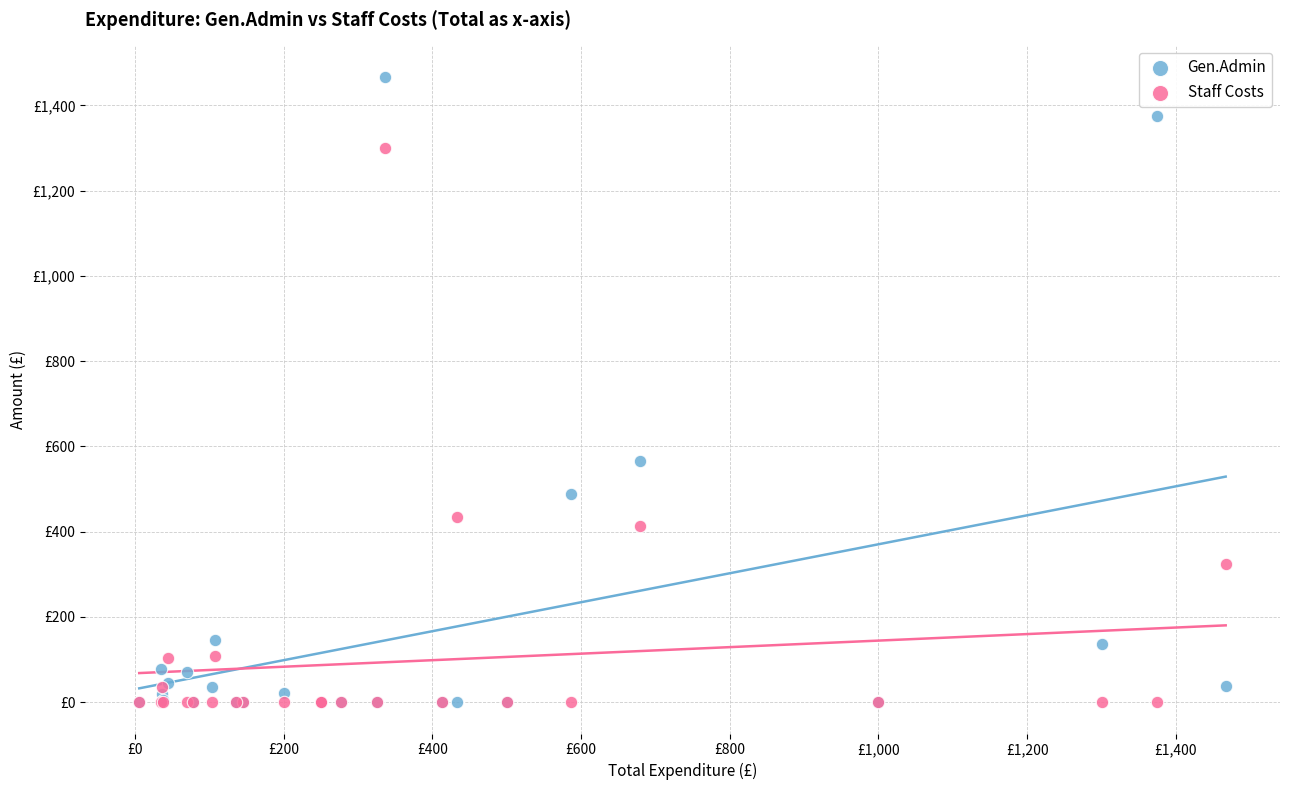

What are all the series names shown in the legend?

Gen.Admin, Staff Costs